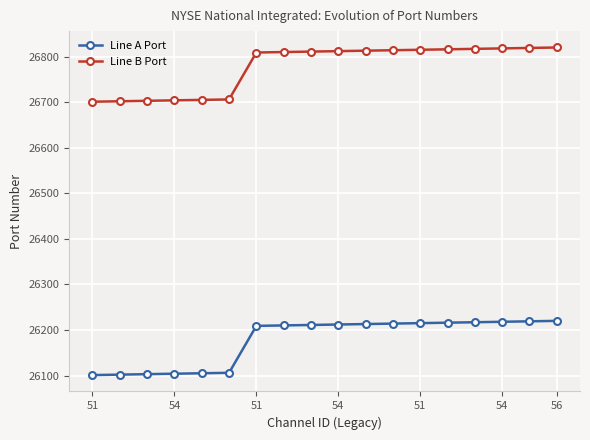

What is the greatest value displayed?

26820